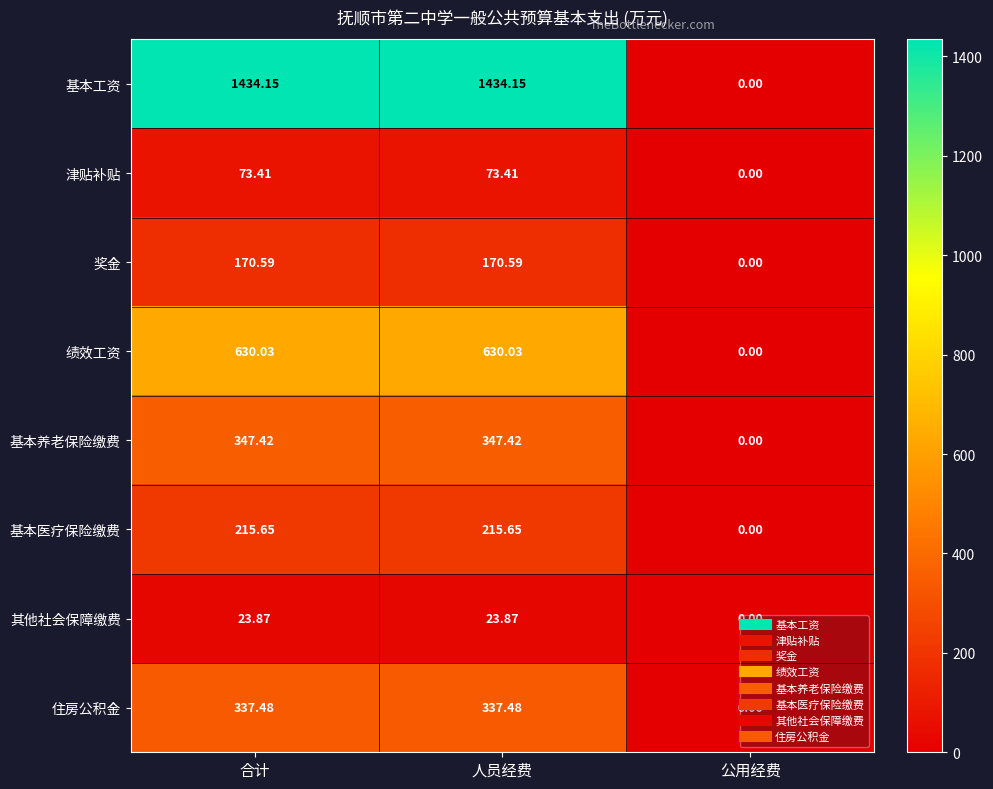

List the series in order of their peak value, lowest first.

其他社会保障缴费, 津贴补贴, 奖金, 基本医疗保险缴费, 住房公积金, 基本养老保险缴费, 绩效工资, 基本工资